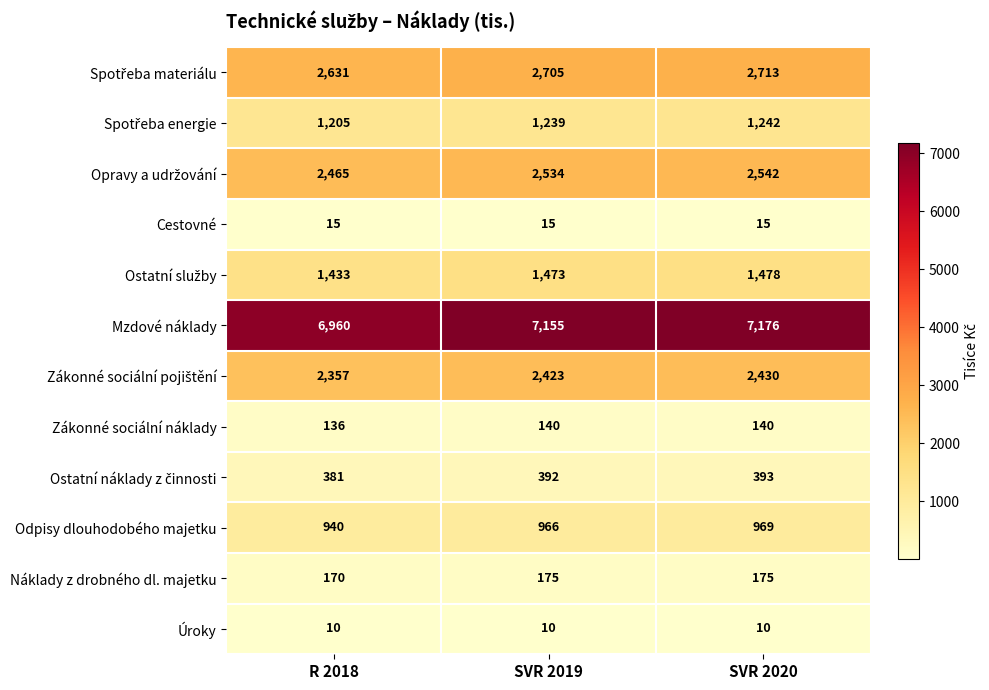

How many categories are shown in the chart?

3